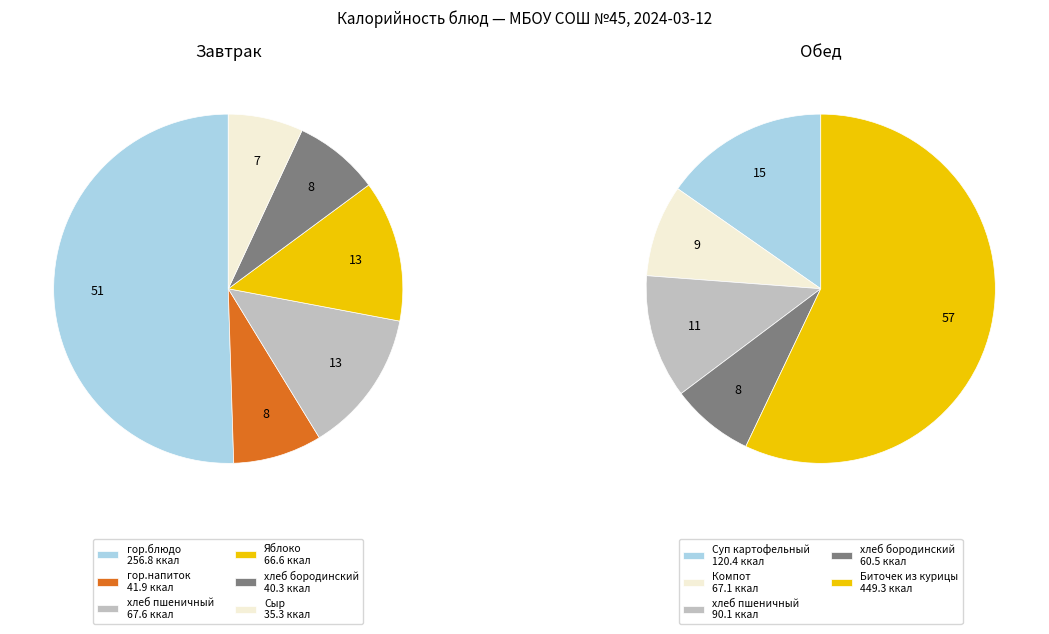

Rank the categories by value from highest to lowest.

Биточек из курицы, гор.блюдо (Завтрак), Суп картофельный, хлеб пшеничный (Обед), хлеб пшеничный (Завтрак), Компот, Яблоко, хлеб бородинский (Обед), гор.напиток, хлеб бородинский (Завтрак), Сыр